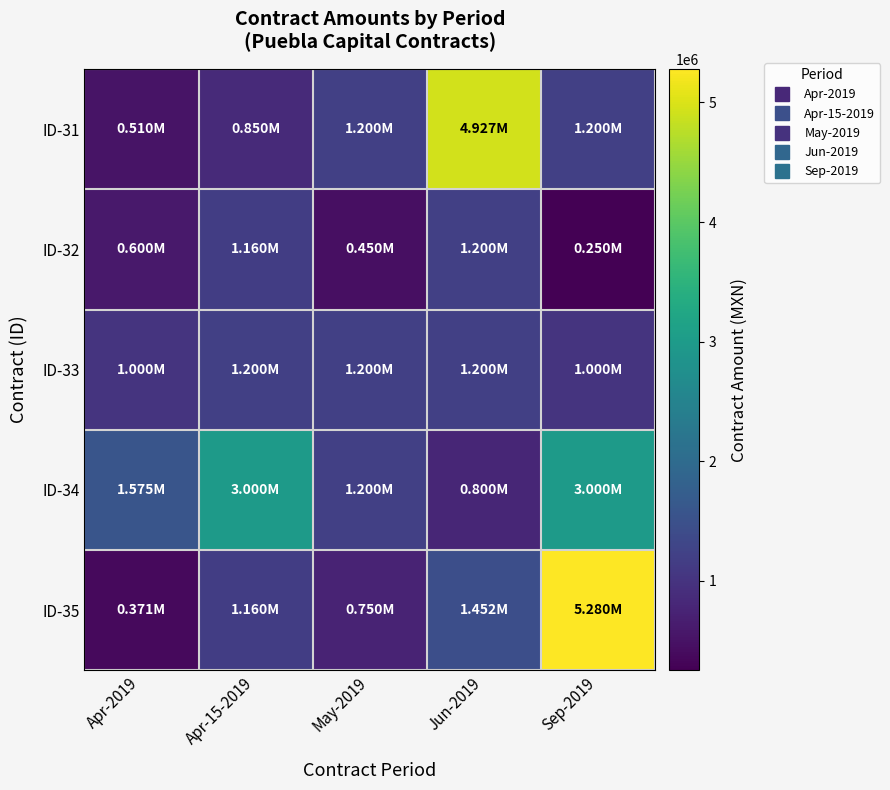

At which category is the sum across all series the highest?

Sep-2019